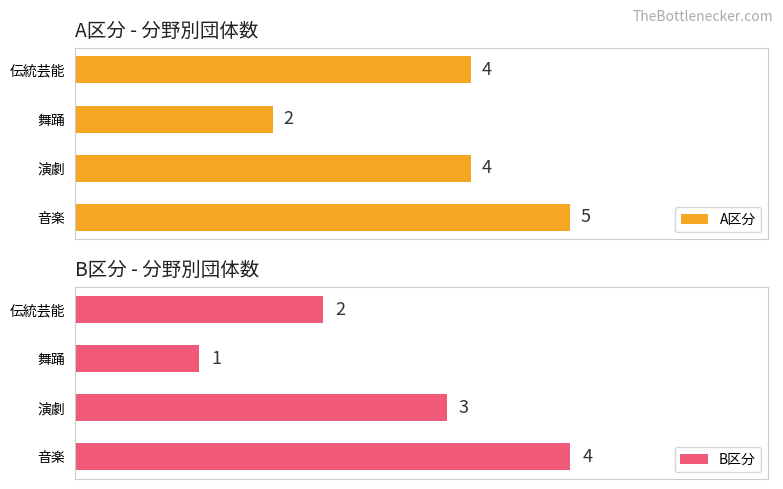

How many values in the A区分 series exceed 4?

1